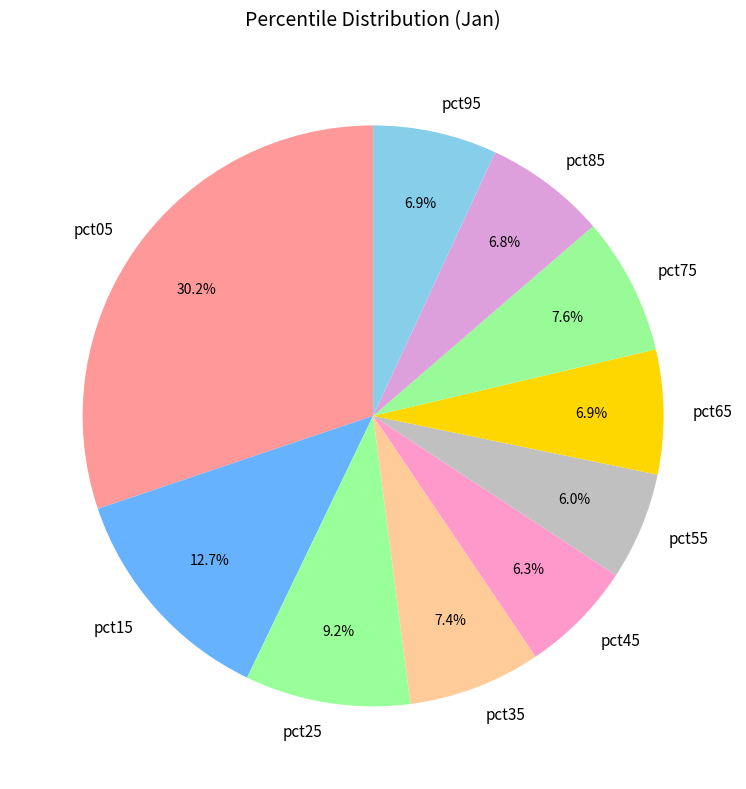

What percentage is the pct55 slice, to the nearest percent?

6%